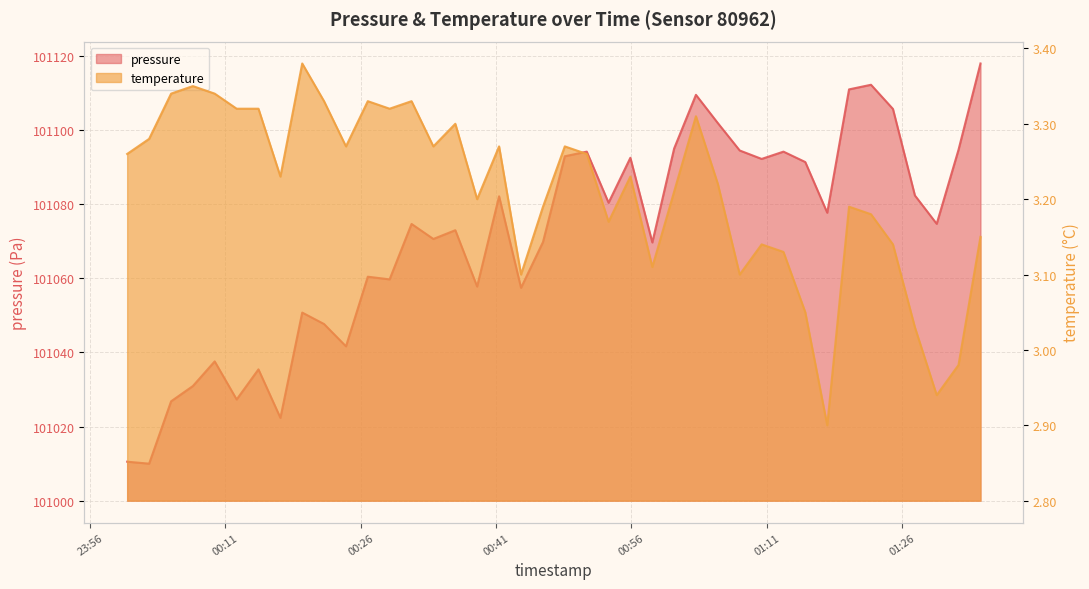

What is the average value of the pressure series?

101070.8